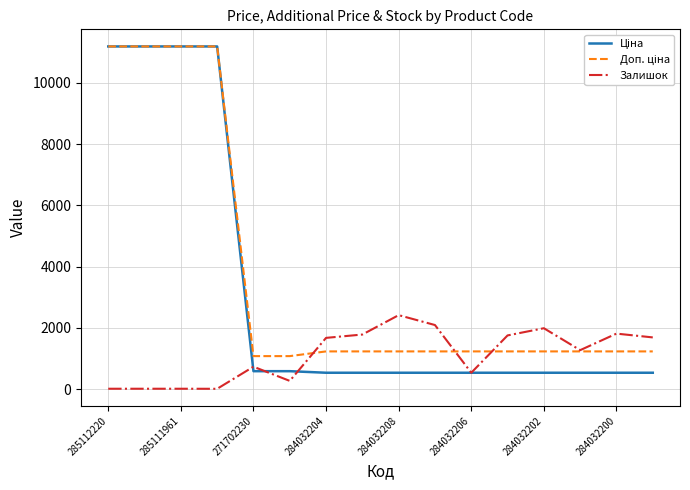

What is the greatest value displayed?

11188.2